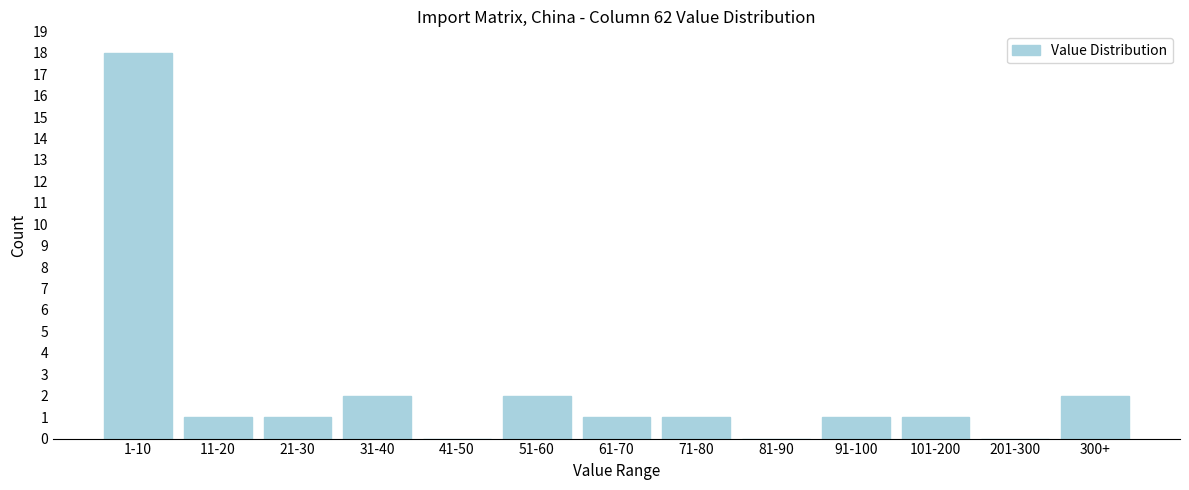

Reading left to right, what are all the values shown in this chart?

1-10=18	11-20=1	21-30=1	31-40=2	41-50=0	51-60=2	61-70=1	71-80=1	81-90=0	91-100=1	101-200=1	201-300=0	300+=2